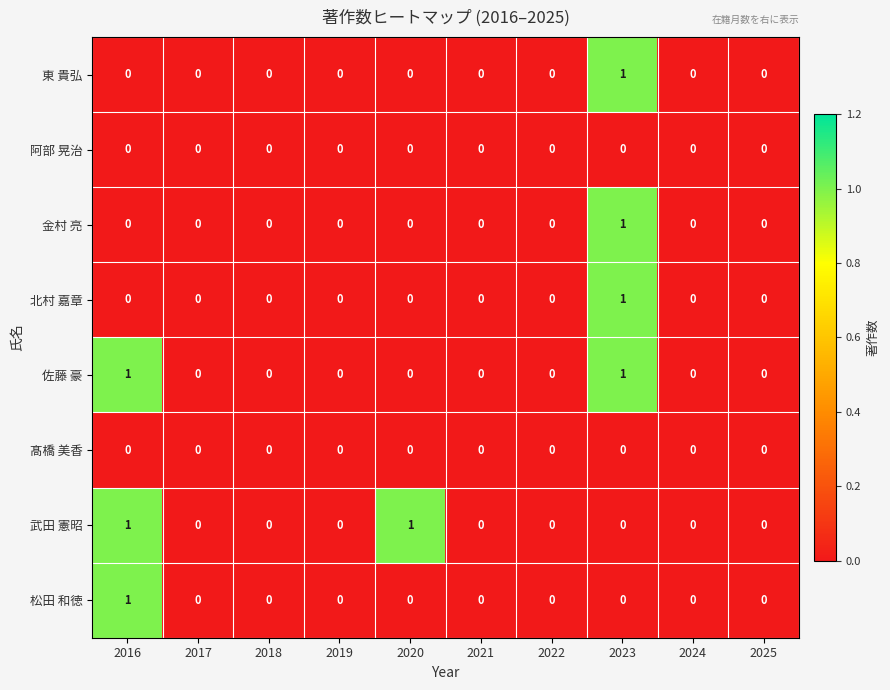

How many 北村 嘉章 values are between 0 and 1?

10